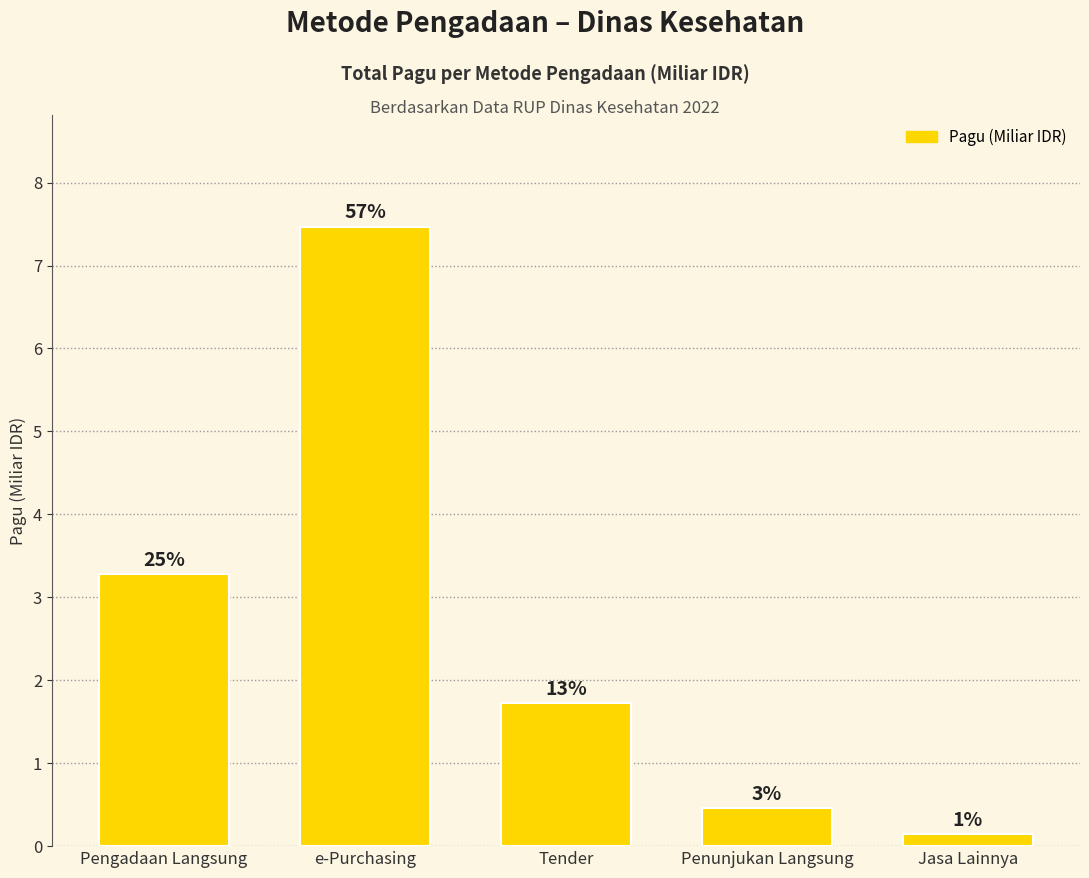

At which category does the chart reach its peak across all series?

e-Purchasing